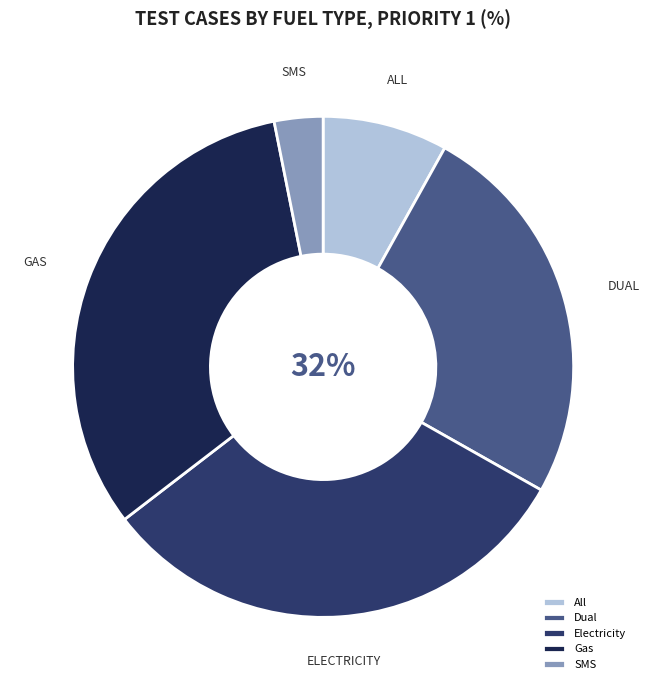

To the nearest percent, what is the difference between the largest and smallest slice percentages?

29%